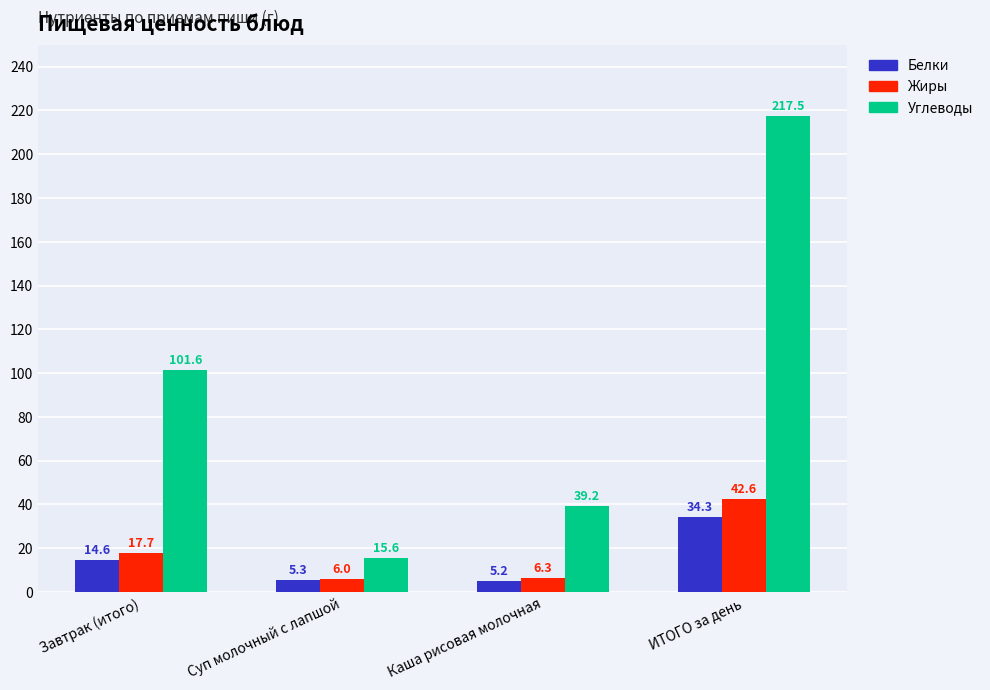

What is the difference between the Углеводы values at ИТОГО за день and Суп молочный с лапшой?

201.9